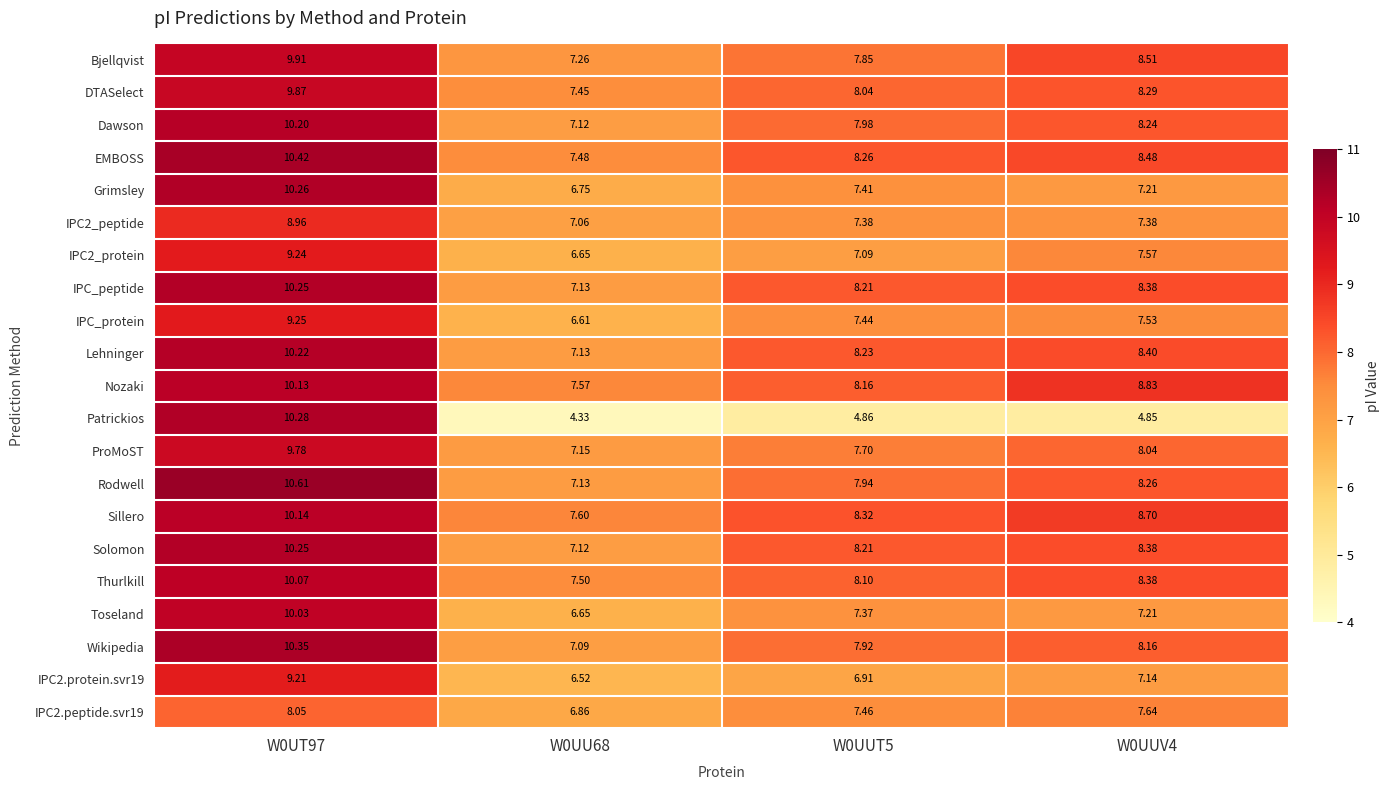

At which category does the chart reach its minimum across all series?

W0UU68